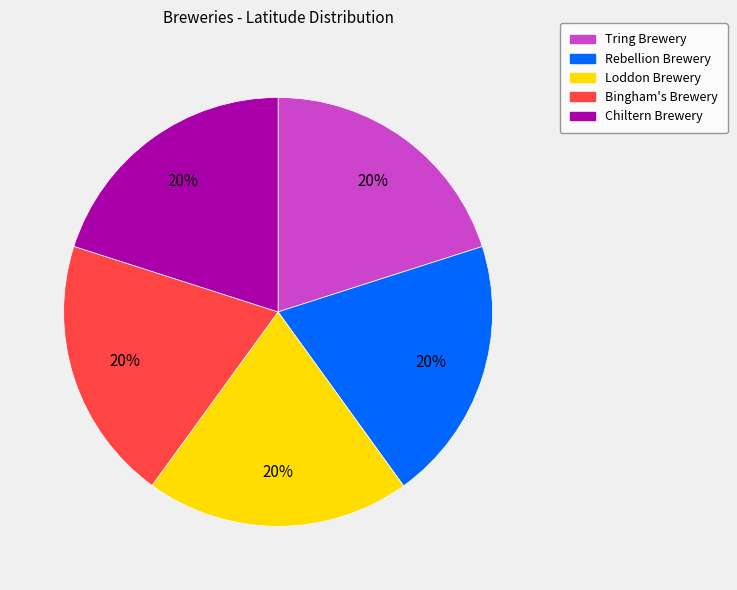

To the nearest percent, what is the average slice percentage?

20%